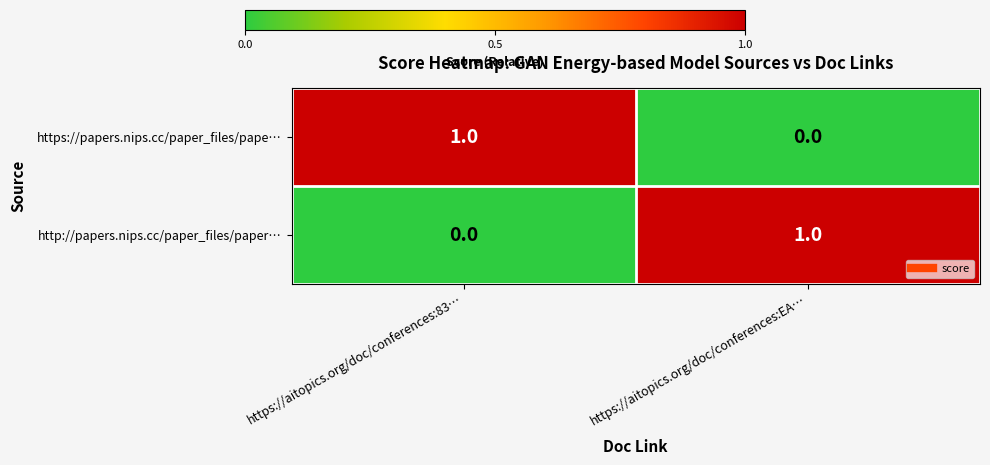

Reading right to left, what are all the values shown in this chart?

https://papers.nips.cc/paper_files/pape…: https://aitopics.org/doc/conferences:EA…=0	https://aitopics.org/doc/conferences:83…=1
http://papers.nips.cc/paper_files/paper…: https://aitopics.org/doc/conferences:EA…=1	https://aitopics.org/doc/conferences:83…=0